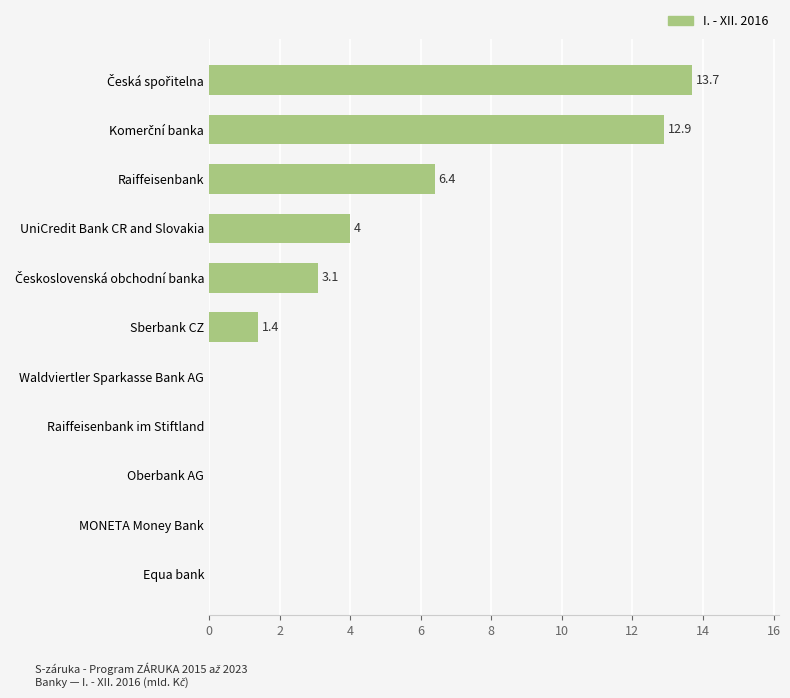

What is the sum of all values?

41.5